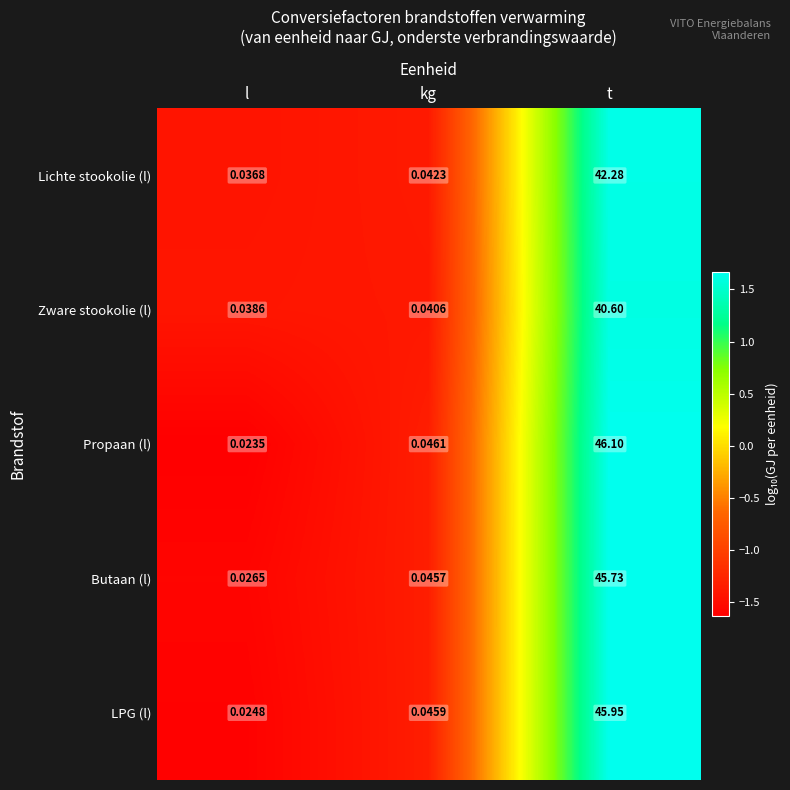

Which series changed the most between l and t?

Propaan (l)